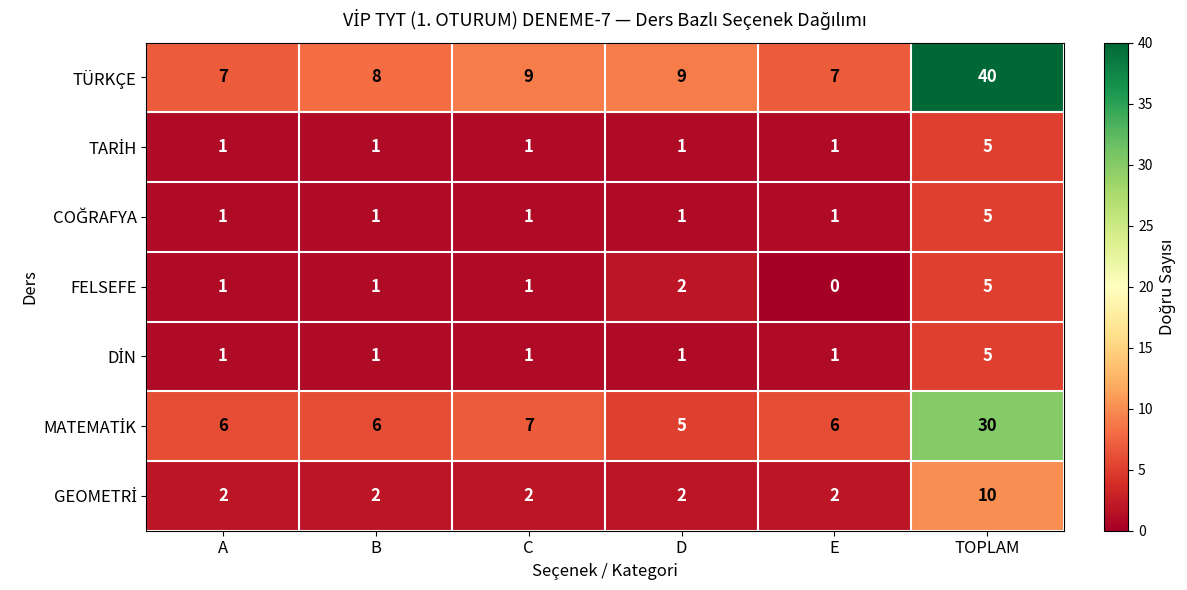

What is the sum of the FELSEFE values at TOPLAM and E?

5